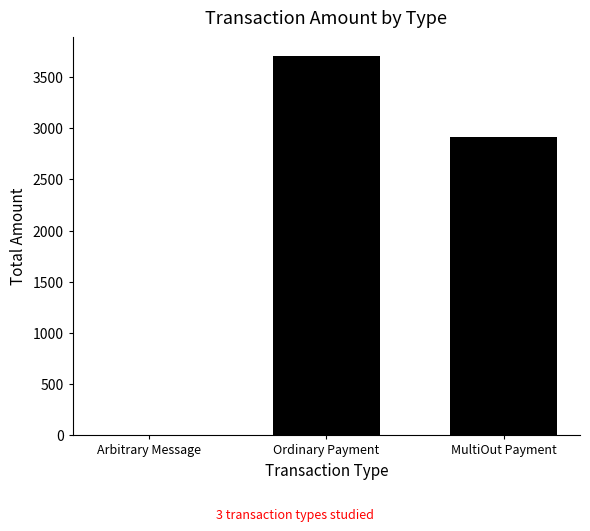

What is the maximum value shown in the chart?

3704.7